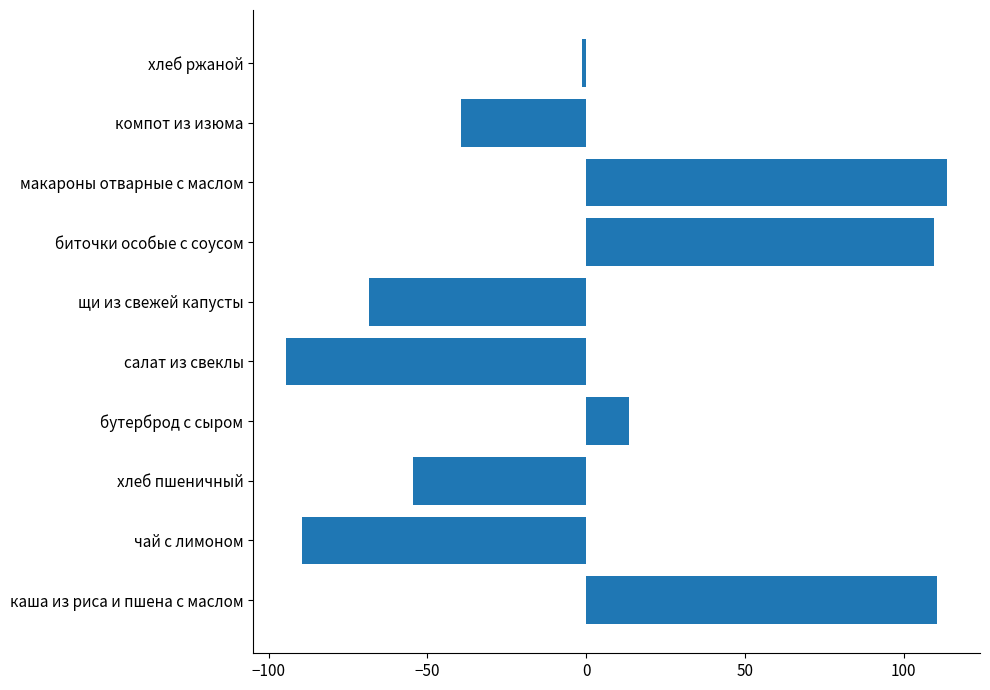

Which category has the lowest value across all series?

салат из свеклы